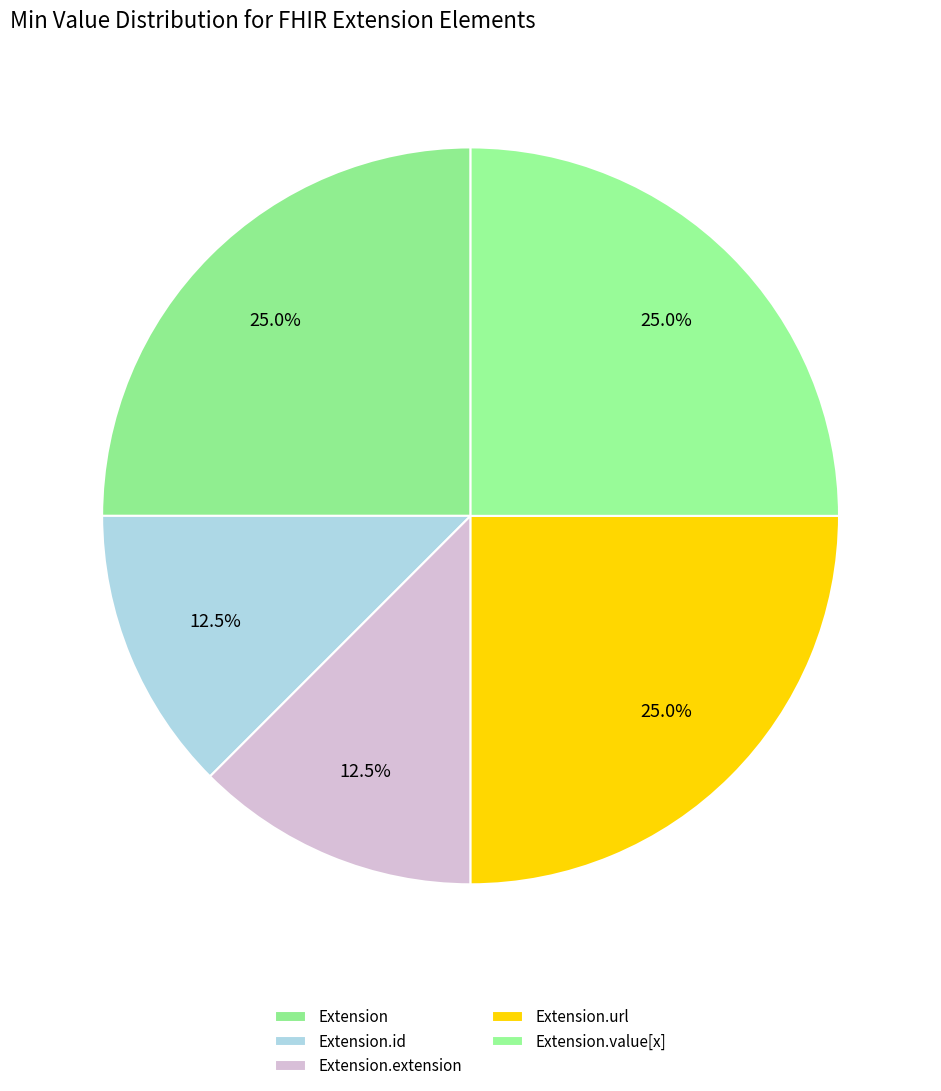

Count the number of slices in the pie.

5